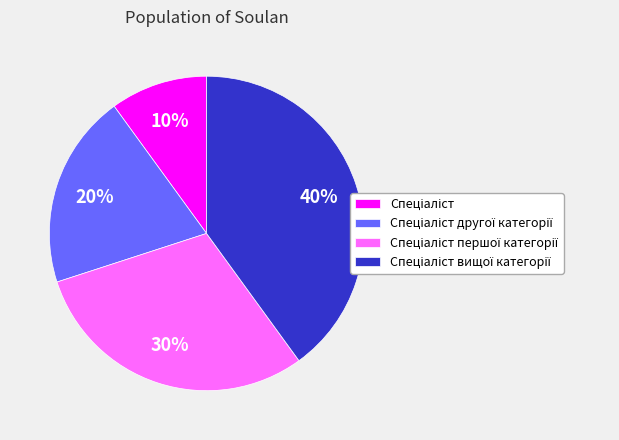

Is there any slice that represents more than half of the pie?

No